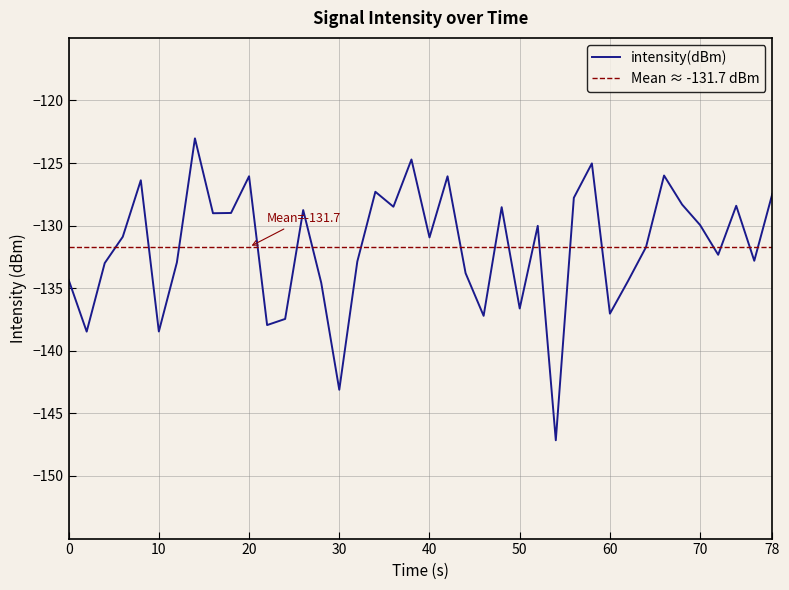

The value of intensity(dBm) at 10 is -138.5. True or false?

True